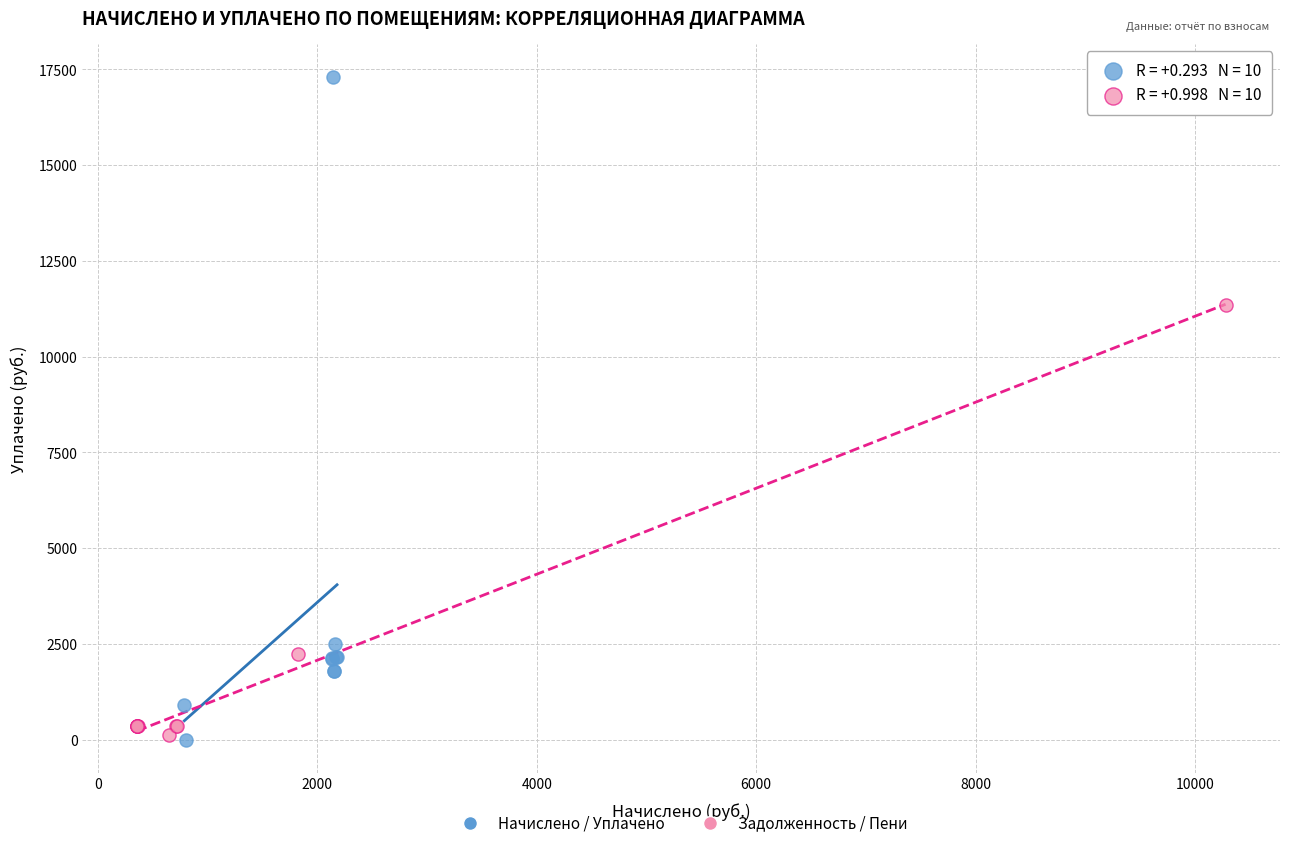

Which series has the largest Y range (max minus min)?

Начислено / Уплачено